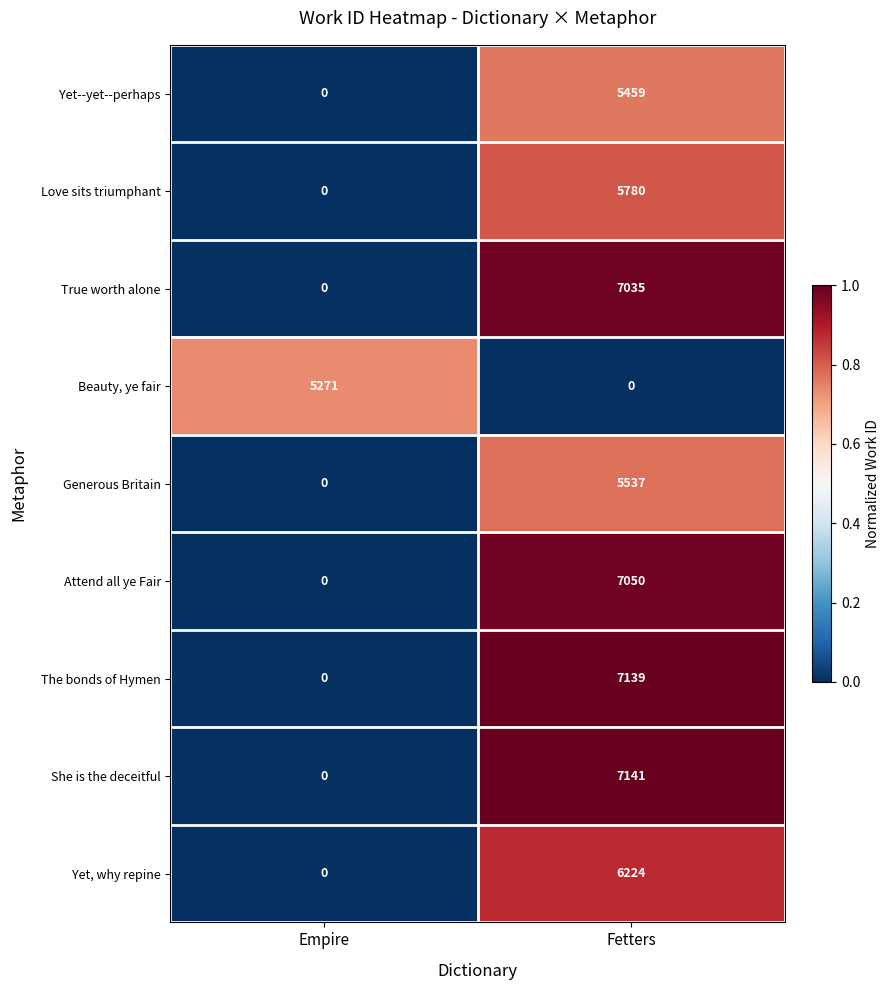

What is the difference between the maximum and minimum values in the Beauty, ye fair series?

5271